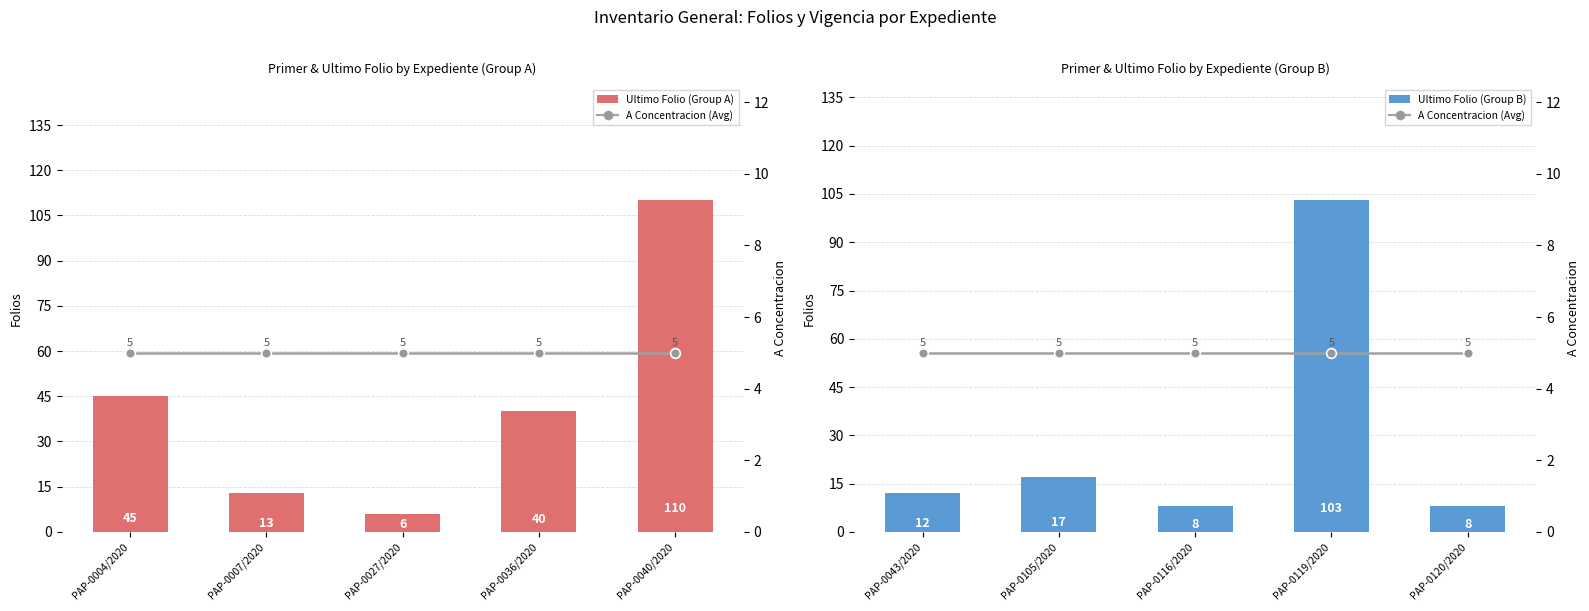

Is the value of A Concentracion (line) at PAP-0116/2020 greater than the value of Ultimo Folio at PAP-0105/2020?

No